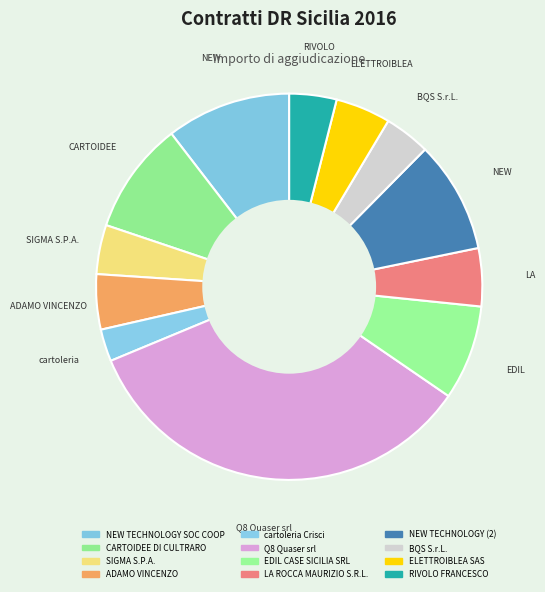

Which category has the smallest portion of the pie?

cartoleria Crisci